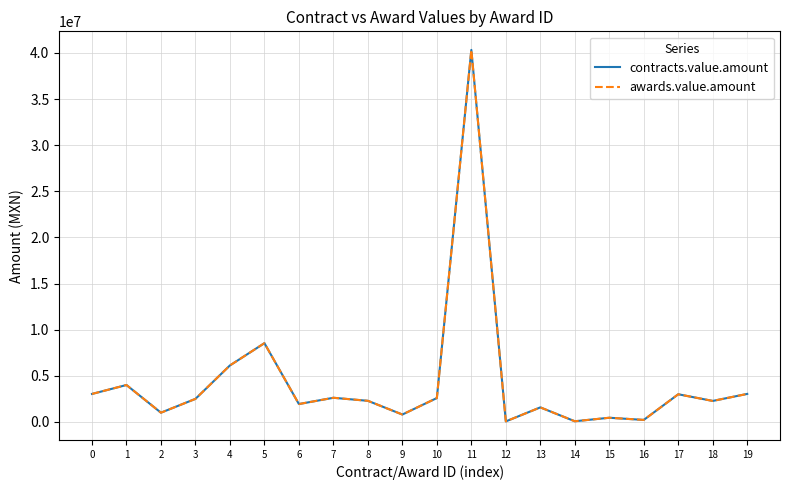

Does the chart display data point markers on the line(s)?

No